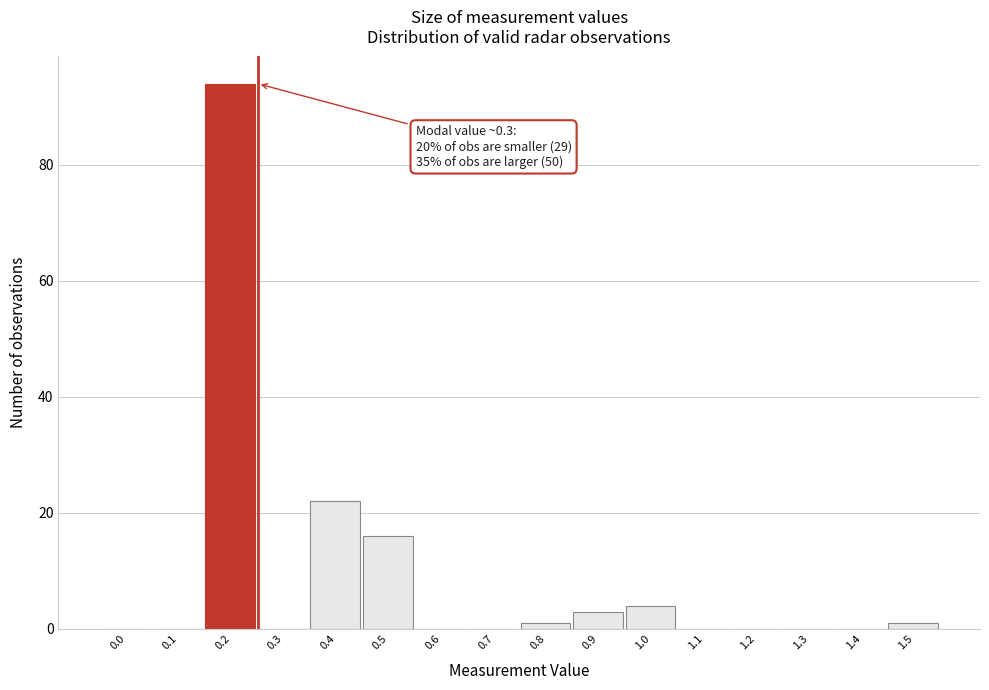

Reading right to left, transcribe all the data shown in this chart.

1.5=1	1.4=0	1.3=0	1.2=0	1.1=0	1.0=4	0.9=3	0.8=1	0.7=0	0.6=0	0.5=16	0.4=22	0.3=0	0.2=94	0.1=0	0.0=0